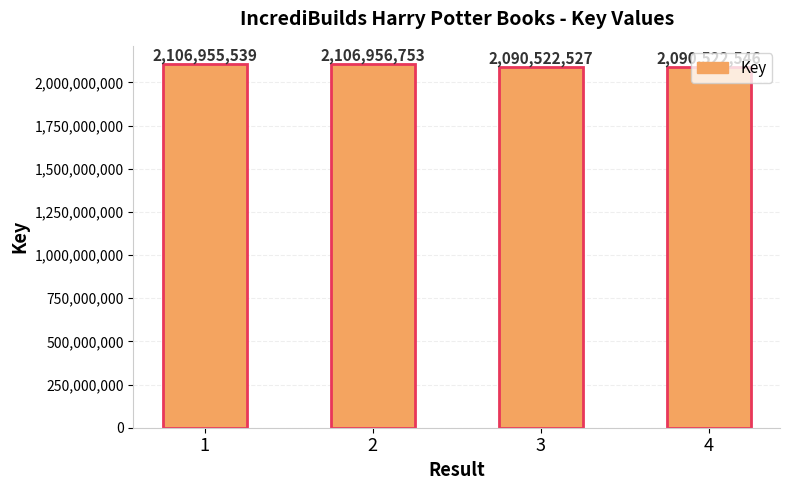

List the labels in order of value, smallest first.

3, 4, 1, 2